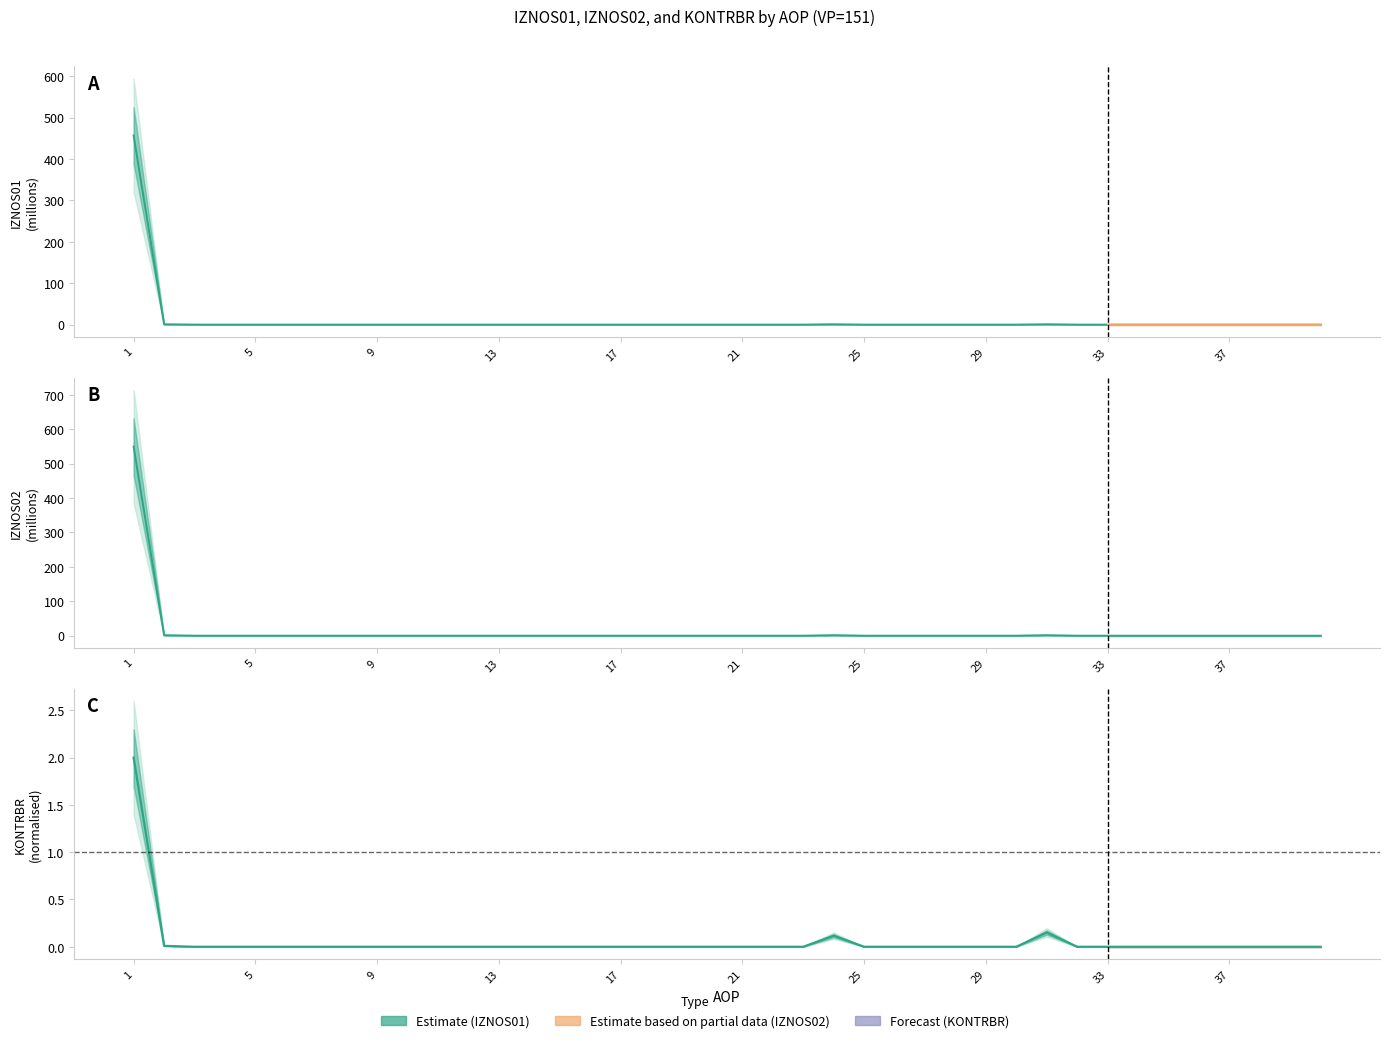

Is the value of IZNOS01 at 40 greater than the value of IZNOS02 at 14?

No